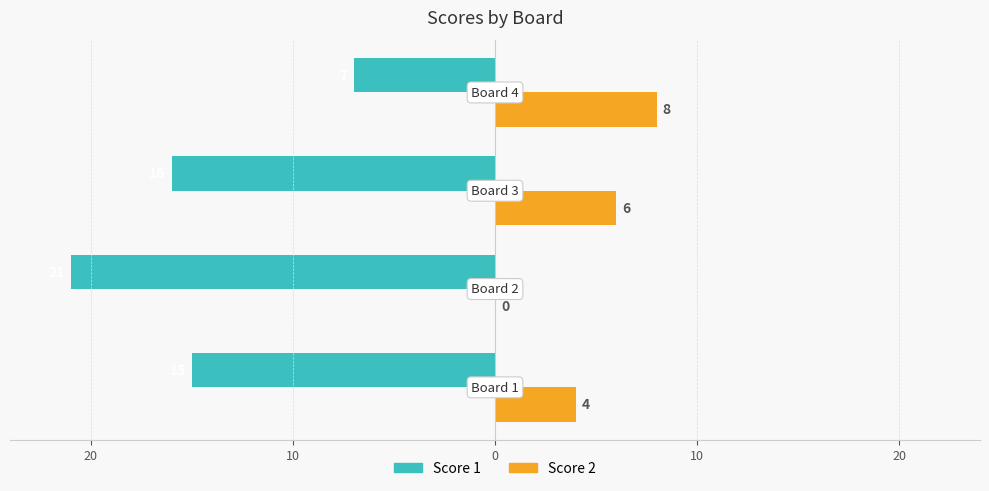

What are all the series names shown in the legend?

Score 1, Score 2